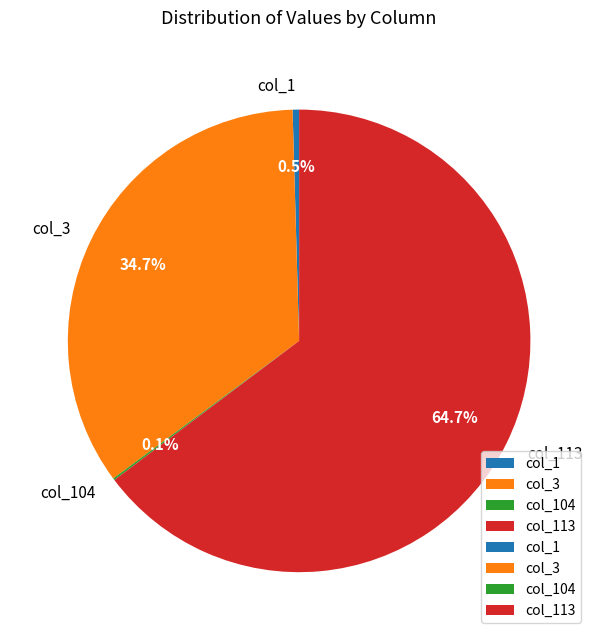

What percentage is the col_3 slice, to the nearest percent?

35%